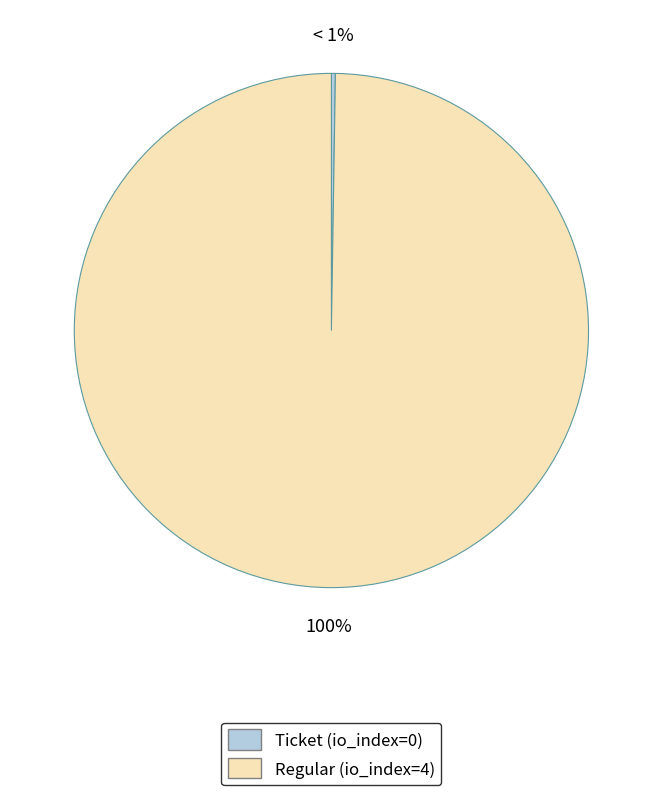

What percentage is the Regular slice, to the nearest percent?

100%